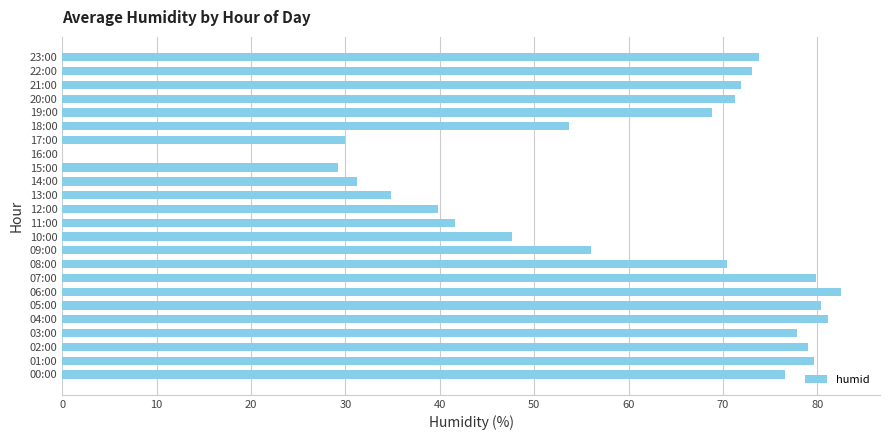

What is the sum of all values?

1430.0